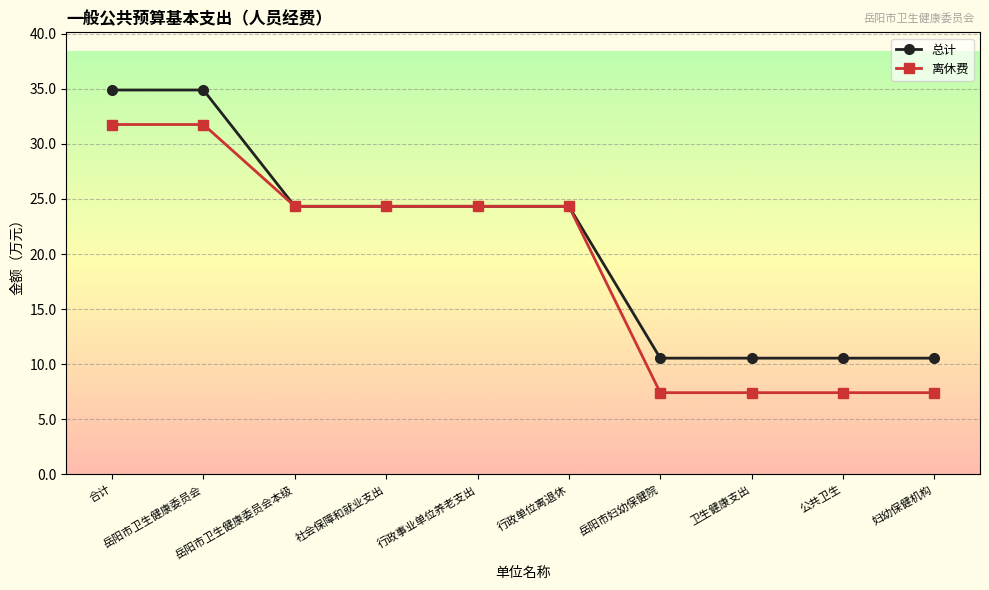

What is the difference between the maximum and minimum values in the 离休费 series?

24.3